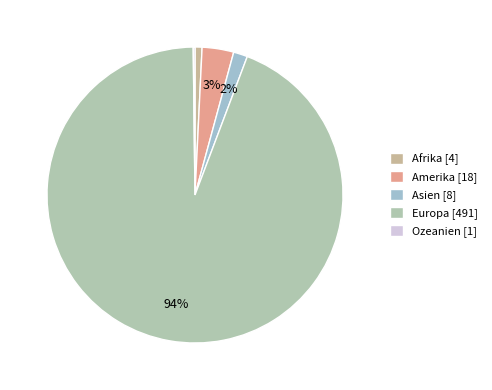

How many slices are in this pie chart?

5